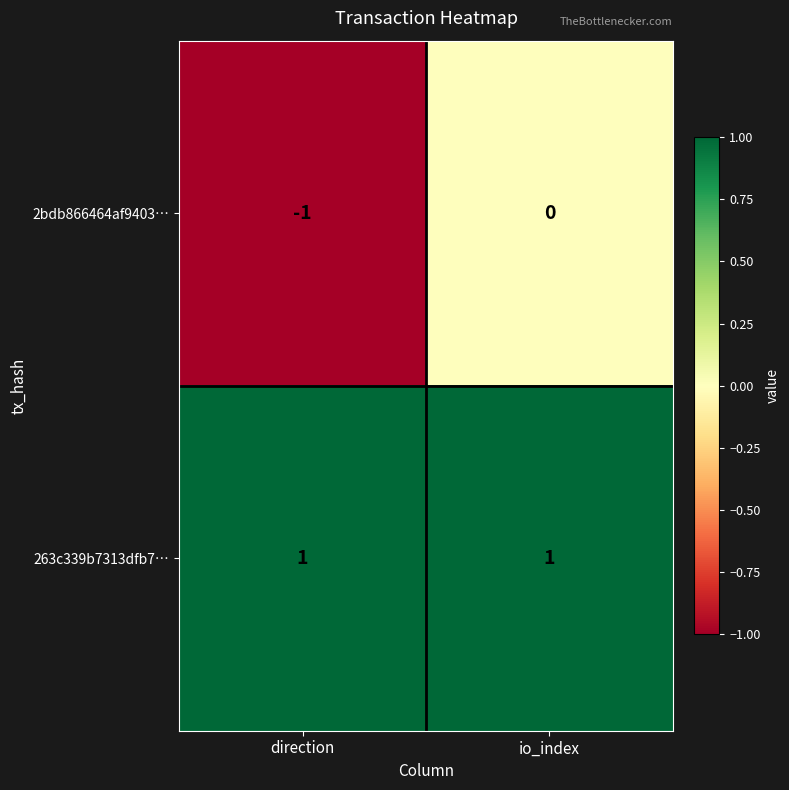

Reading left to right, extract all data points from this chart.

2bdb866464af9403…: -1	0
263c339b7313dfb7…: 1	1